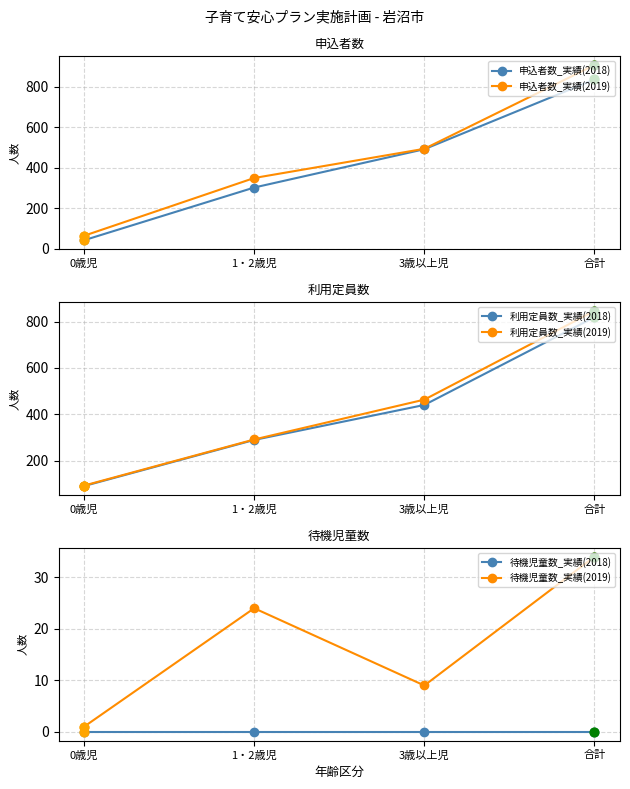

Which series has the largest total across all categories?

申込者数_実績(2019)